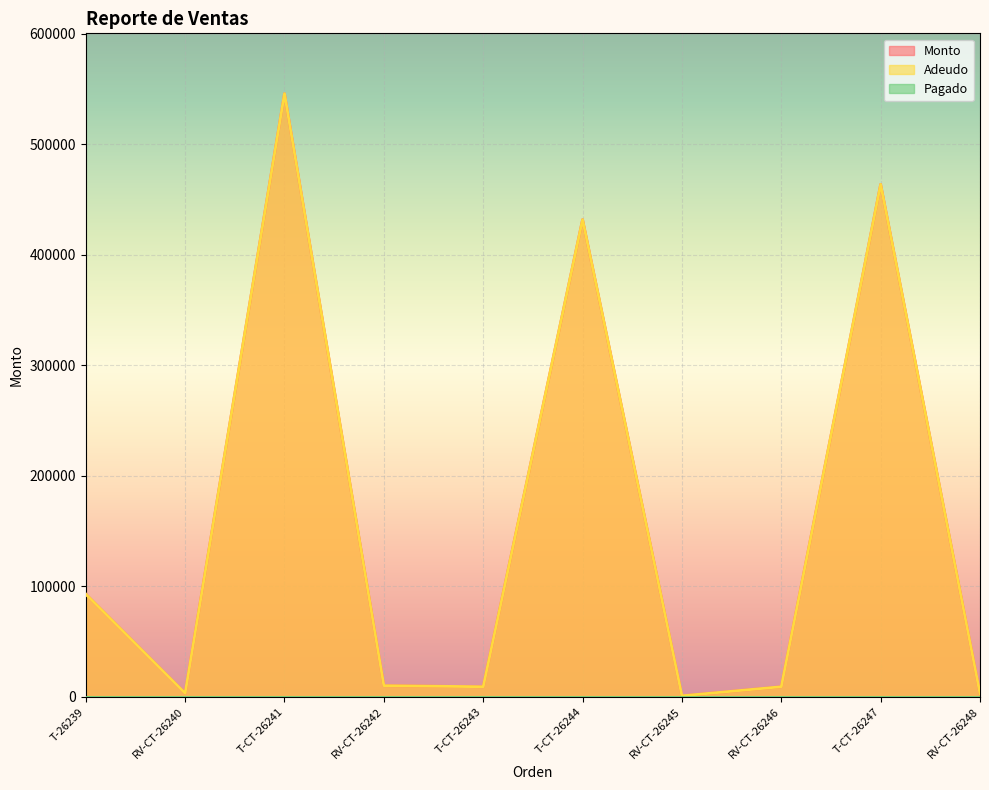

How many lines are shown in the chart?

3